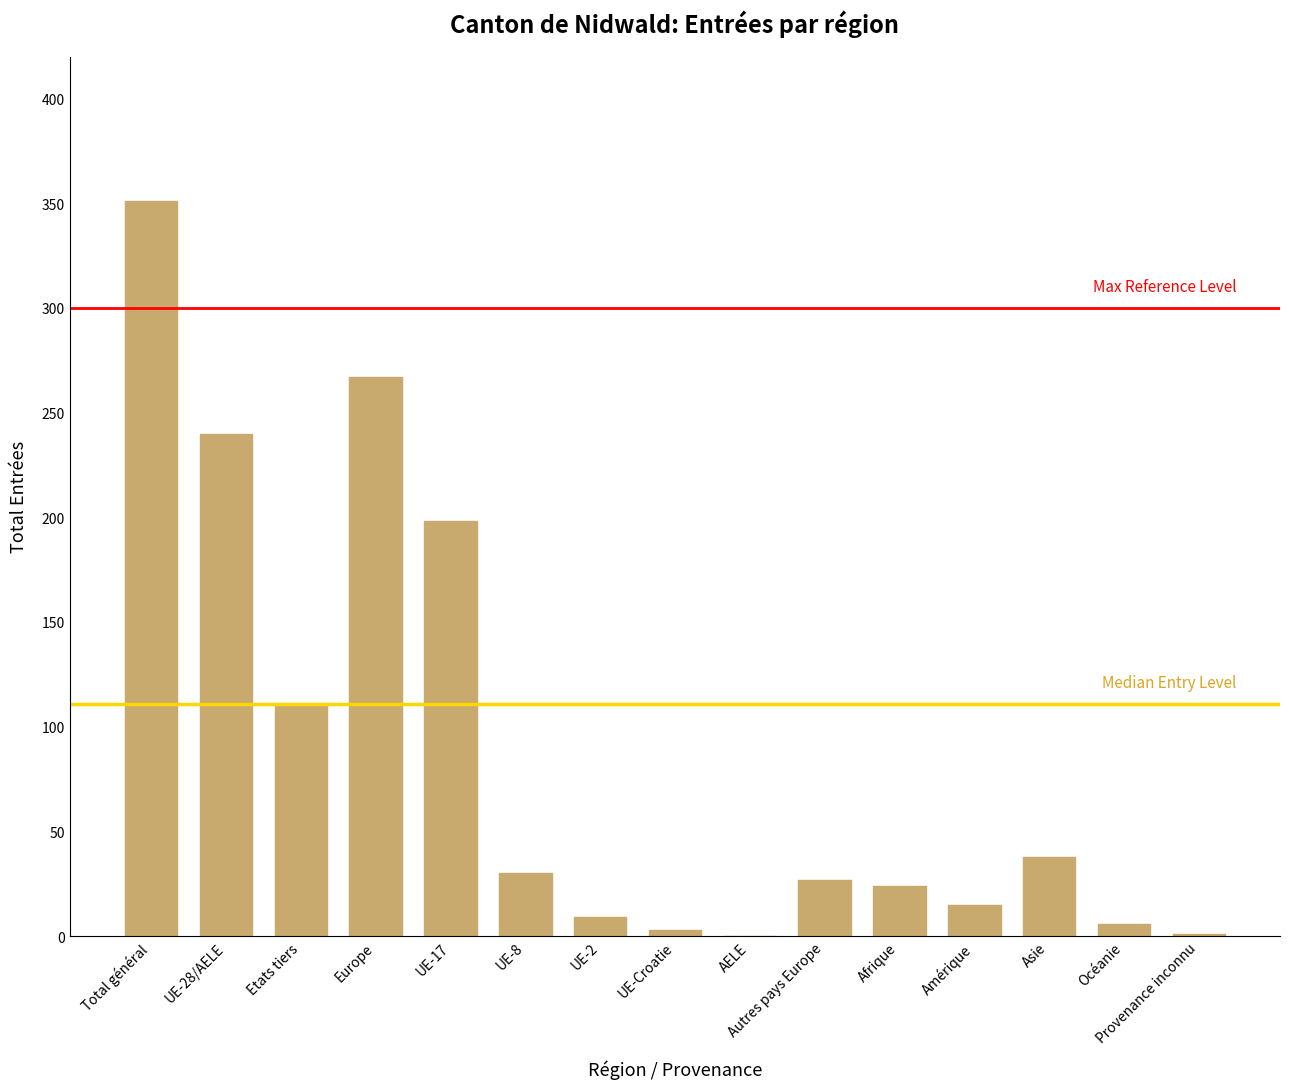

What is the maximum value shown in the chart?

351